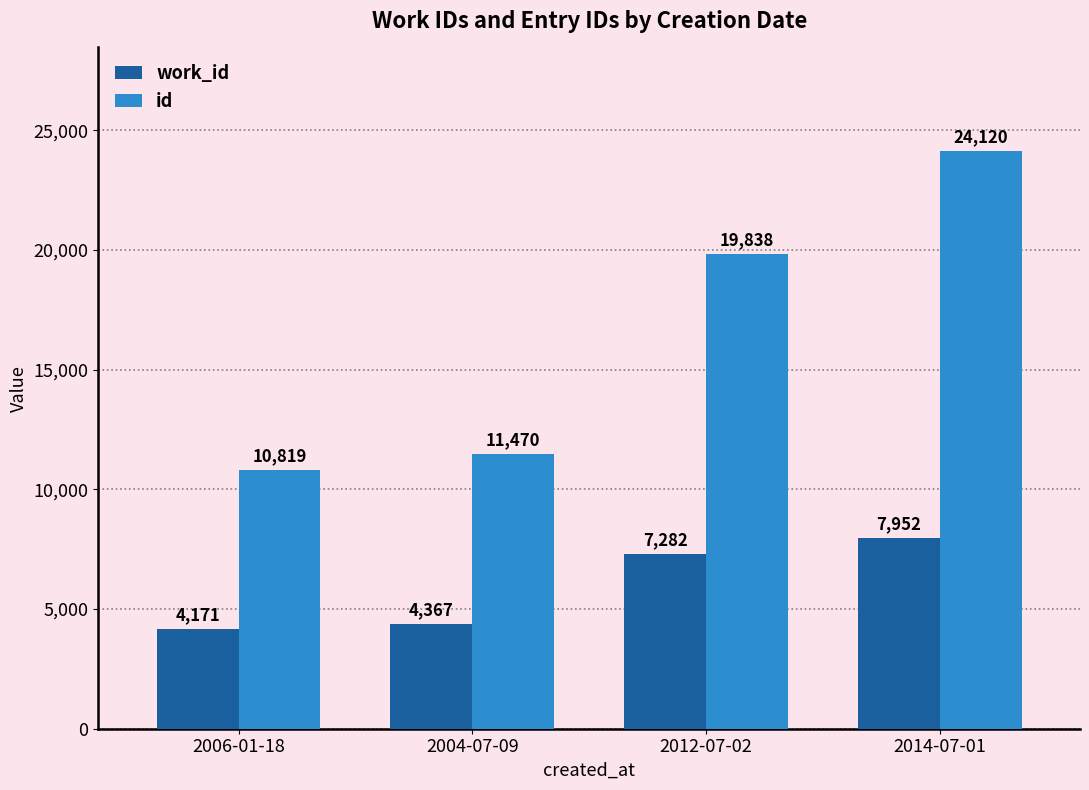

Is the value of work_id at 2014-07-01 greater than the value of id at 2014-07-01?

No